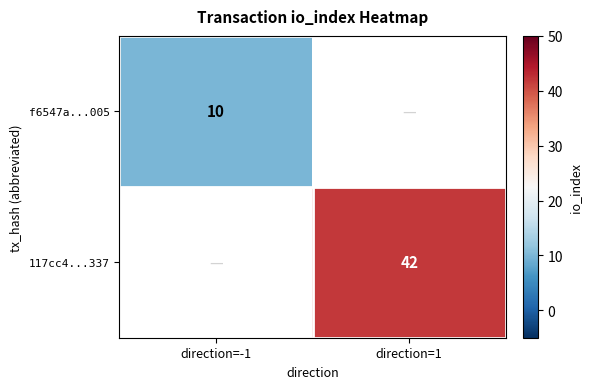

The value of f6547a...005 at direction=-1 is 10. True or false?

True